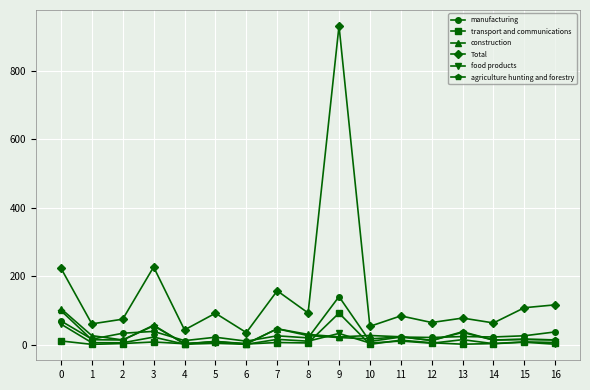

True or false: Total has more than 0 points higher than both neighbors.

True